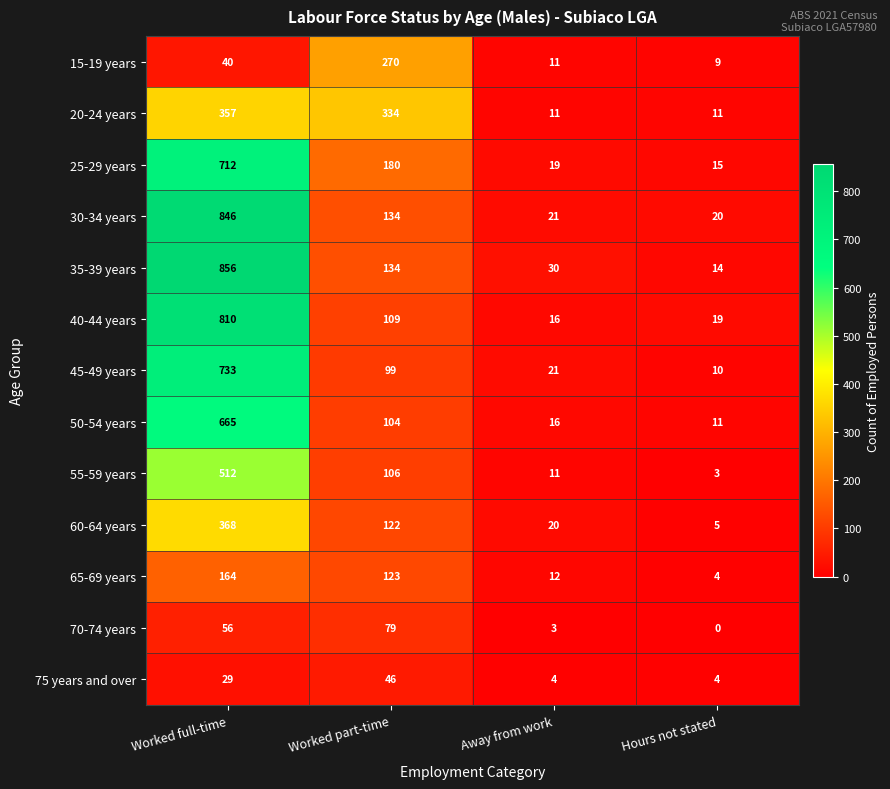

What is the difference between the highest and lowest values at Away from work?

27